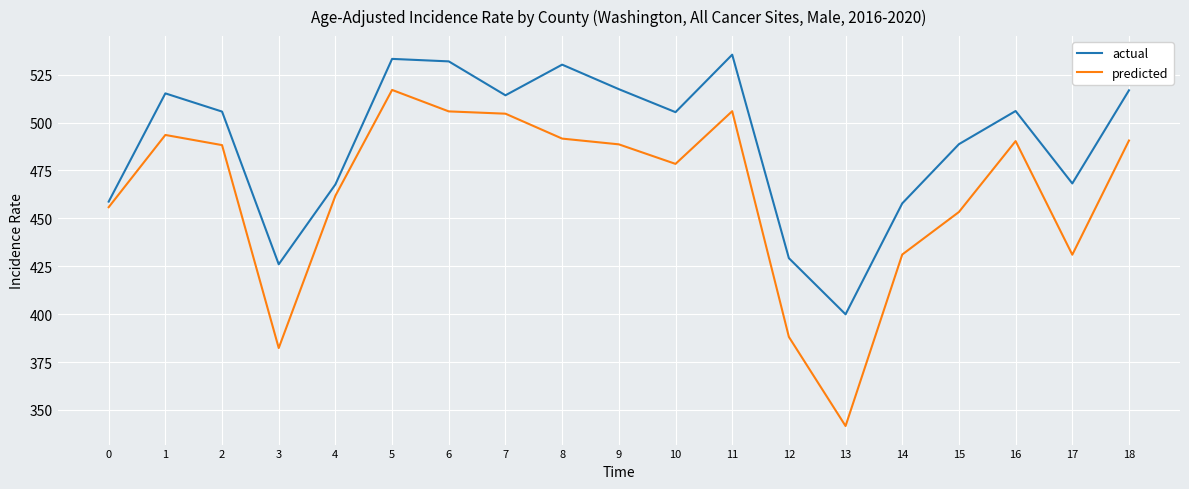

What is the sum of all predicted values?

8799.5